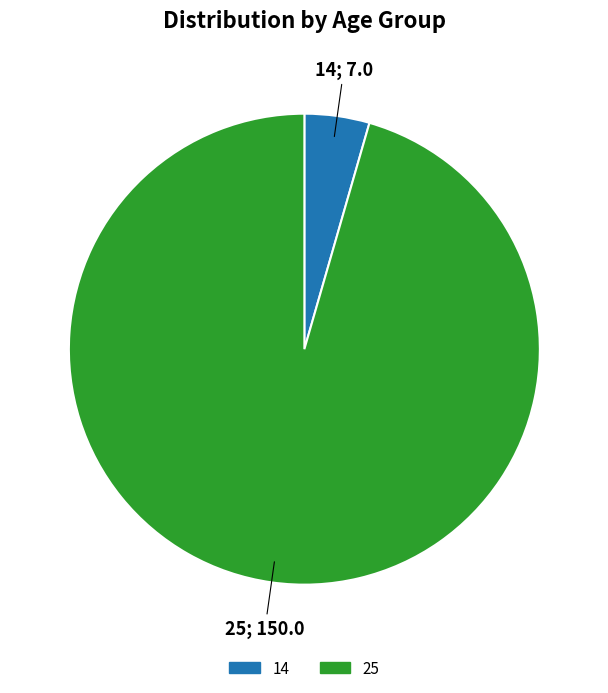

Do 25 and 14 together represent more than half of the pie?

Yes